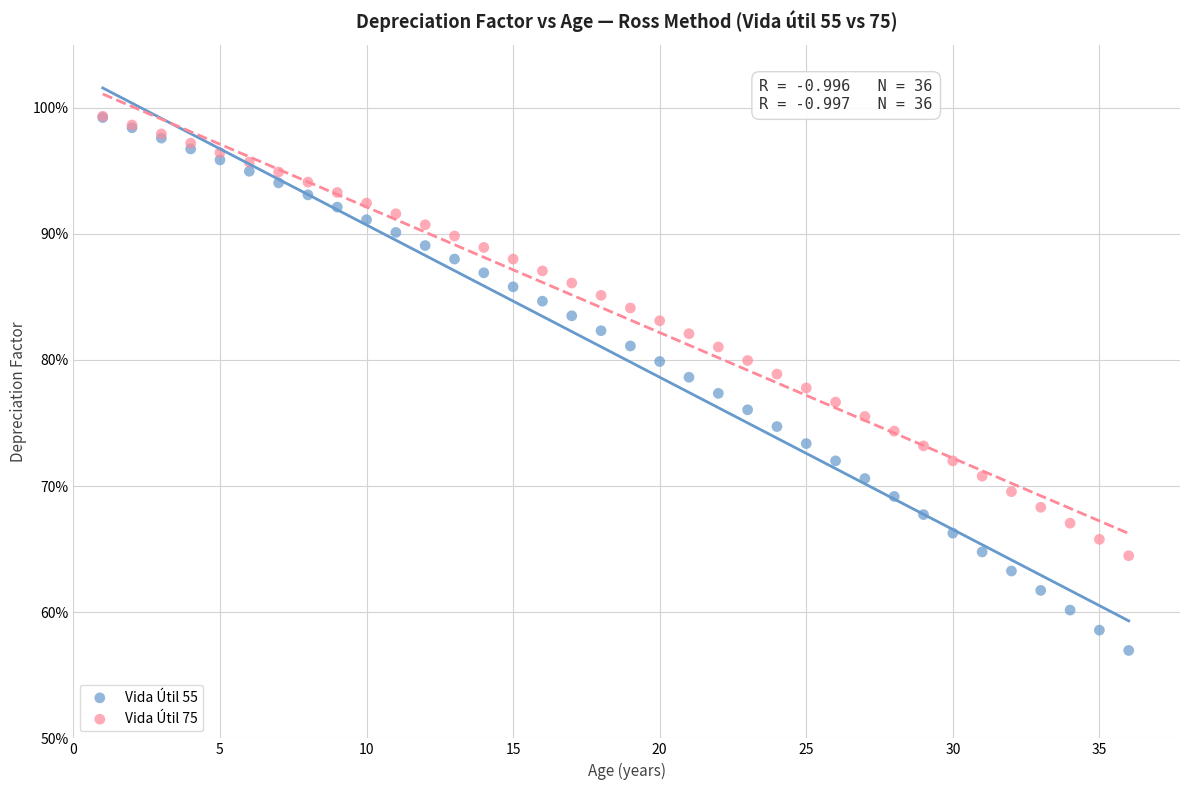

Which series has the widest spread of Y values?

Vida Útil 55